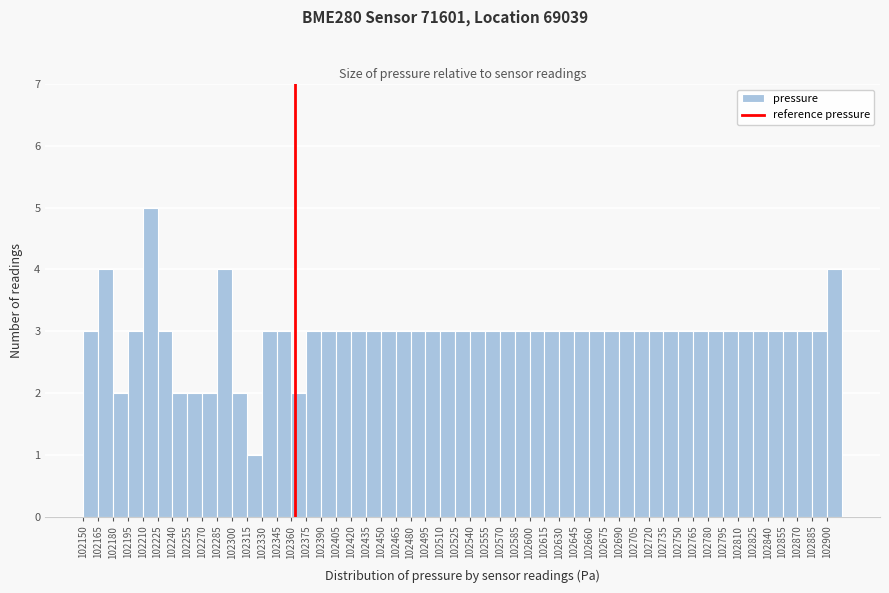

Which range on the x-axis has the tallest bar?

102210 to 102225